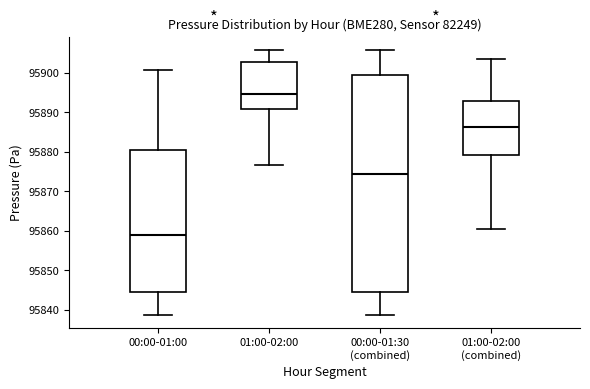

Which box is the tallest, from its lower edge to its upper edge?

00:00-01:30 (combined)